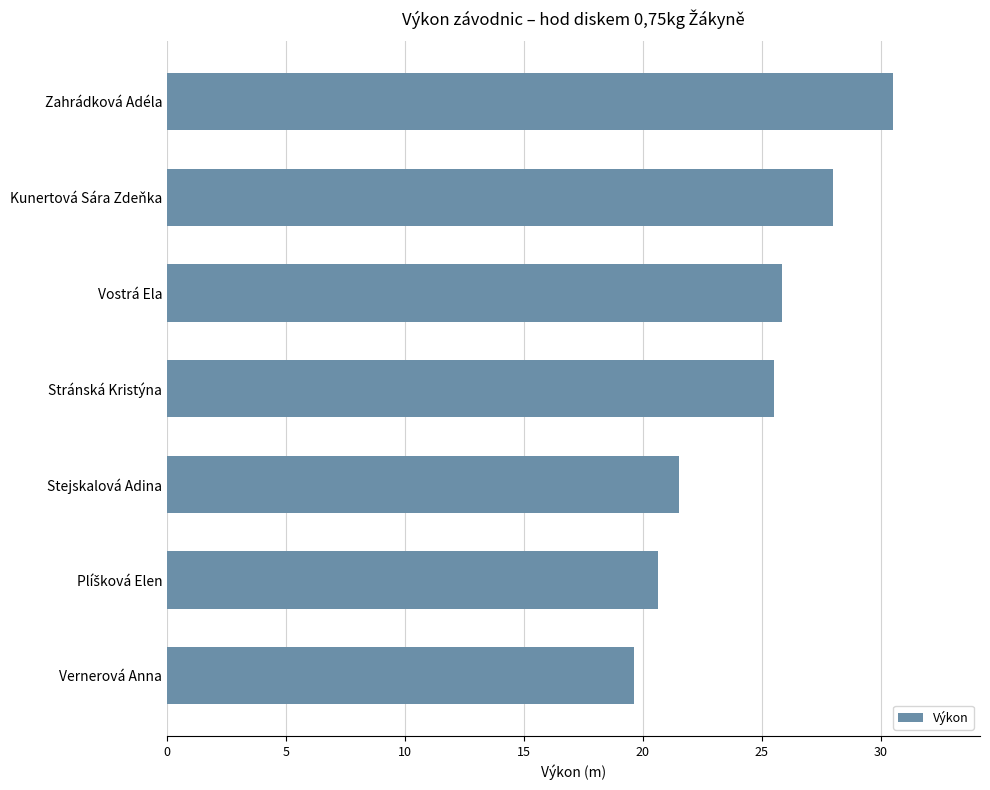

What is the difference between the second highest and minimum values?

8.4